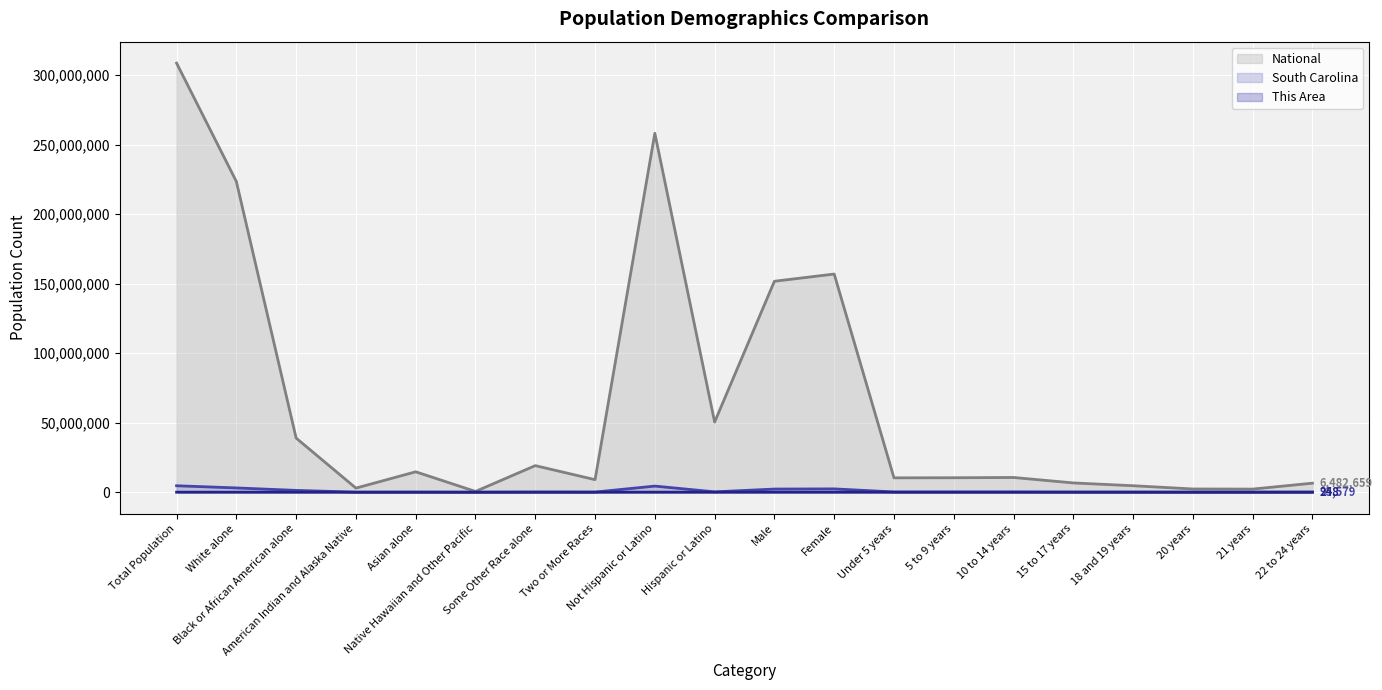

How many categories are shown in the chart?

20